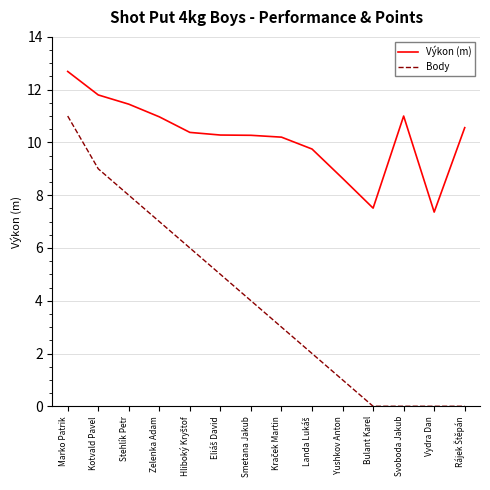

What is the average value of the Body series?

4.0